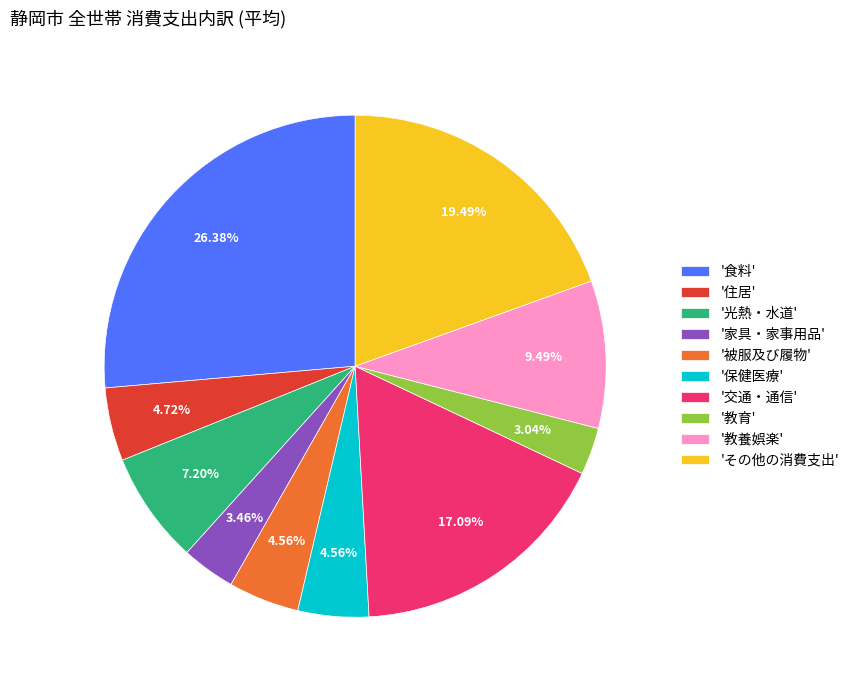

Does any single category account for the majority?

No